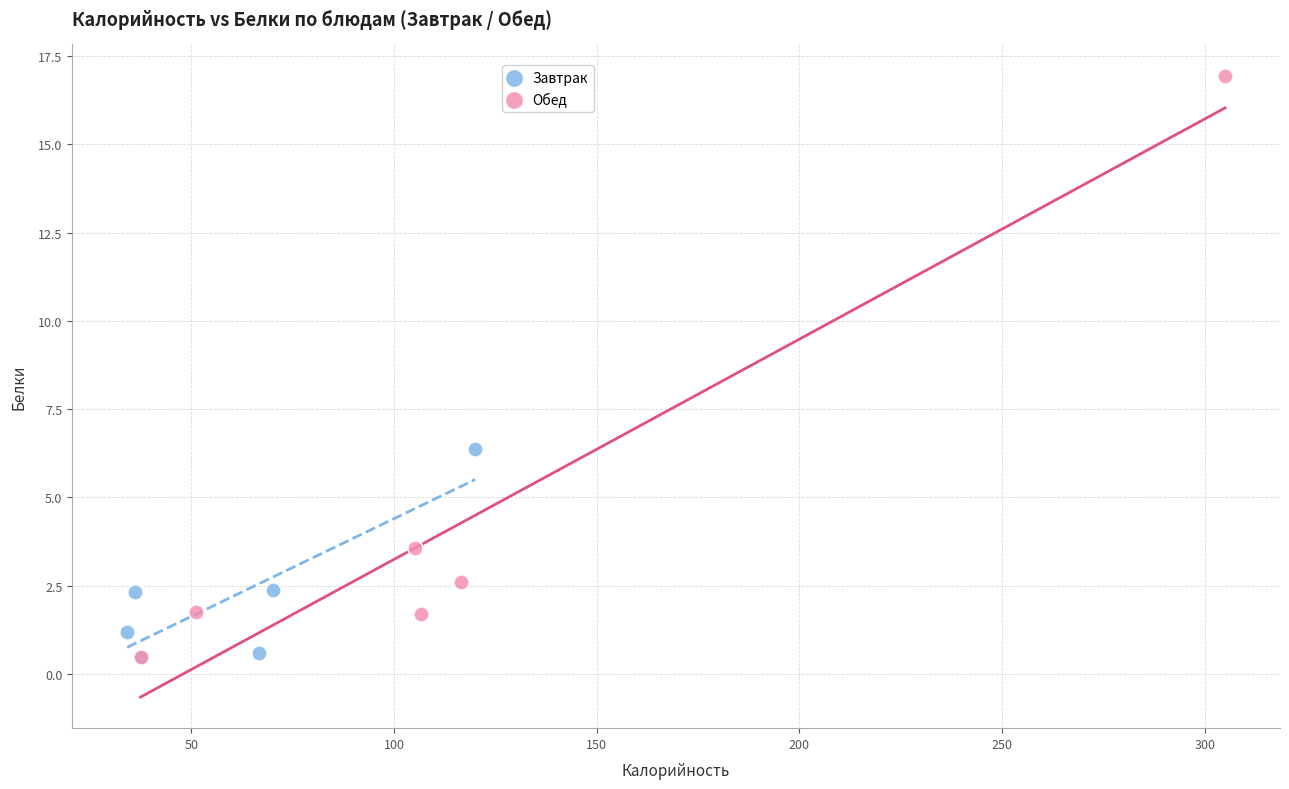

Which series reaches the maximum Y coordinate?

Обед